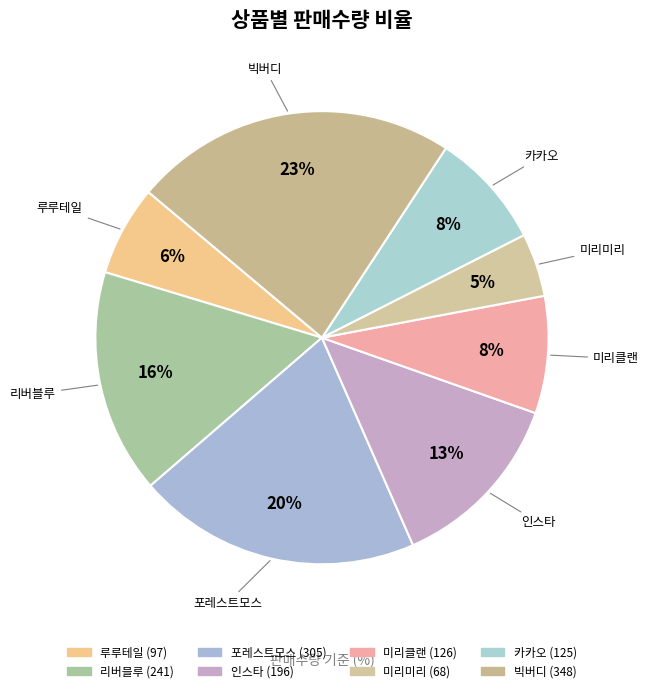

How many segments does this pie chart have?

8